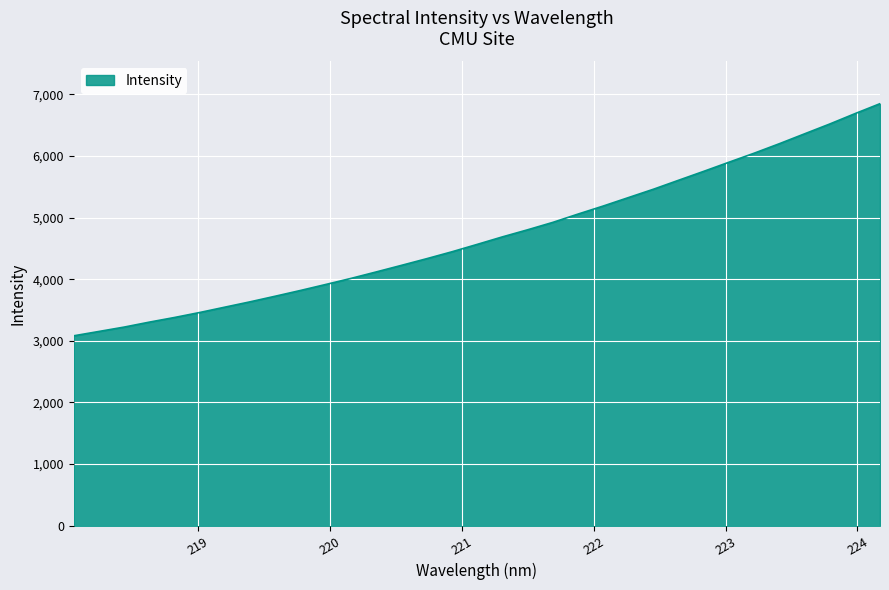

What is the smallest value displayed?

3081.7